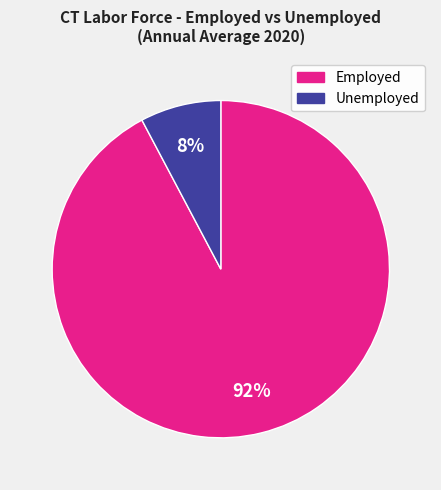

To the nearest percent, what is the average slice percentage?

50%